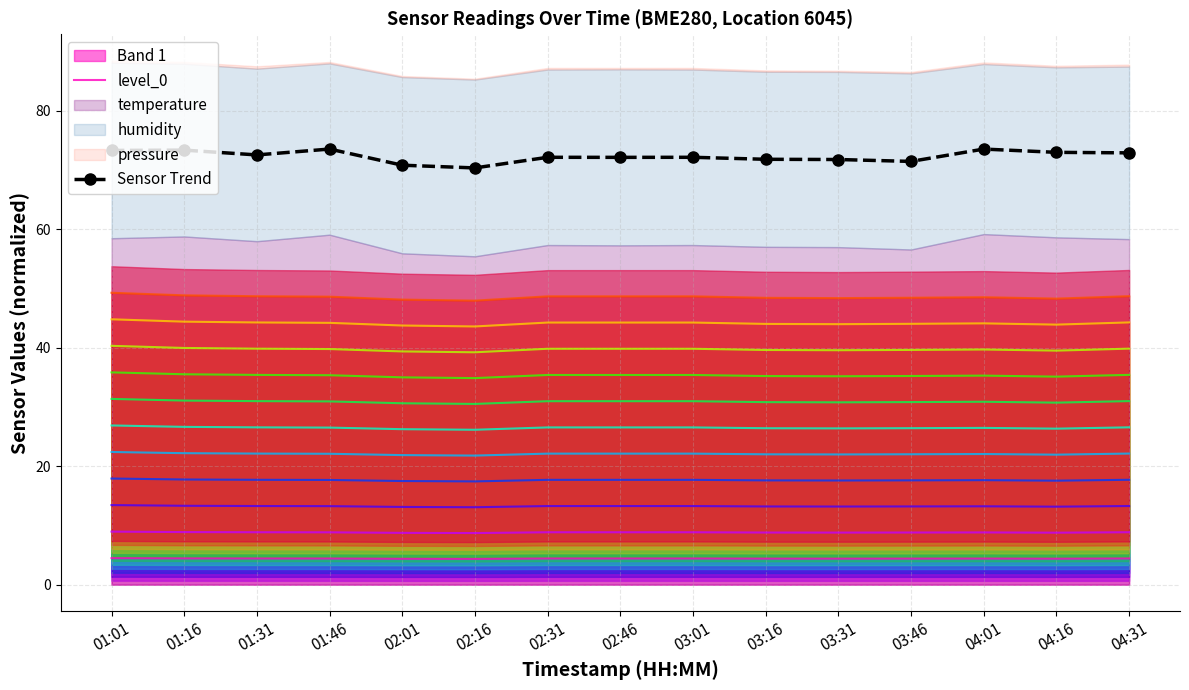

What is the value of the Sensor Trend point at the 9th from the left?

72.2